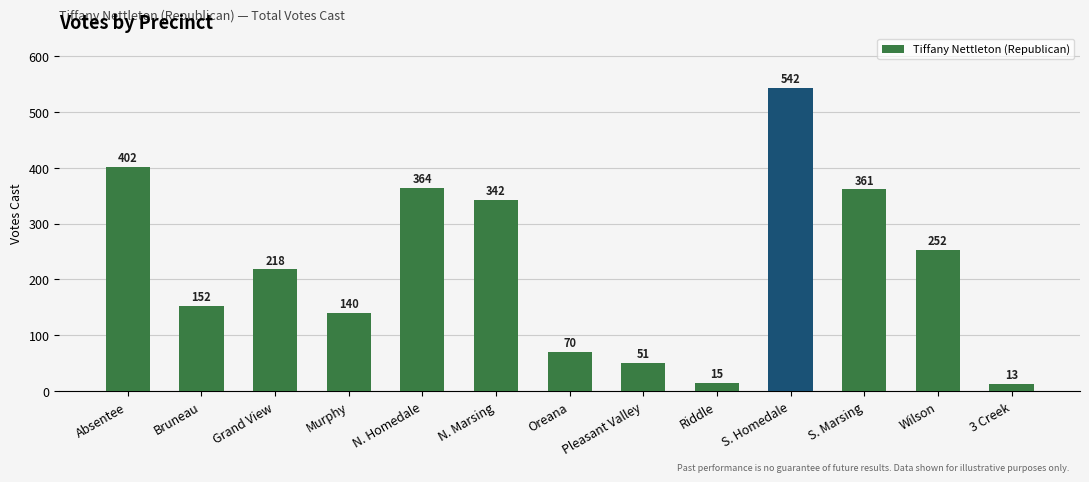

Which has a higher value, 3 Creek or Murphy?

Murphy